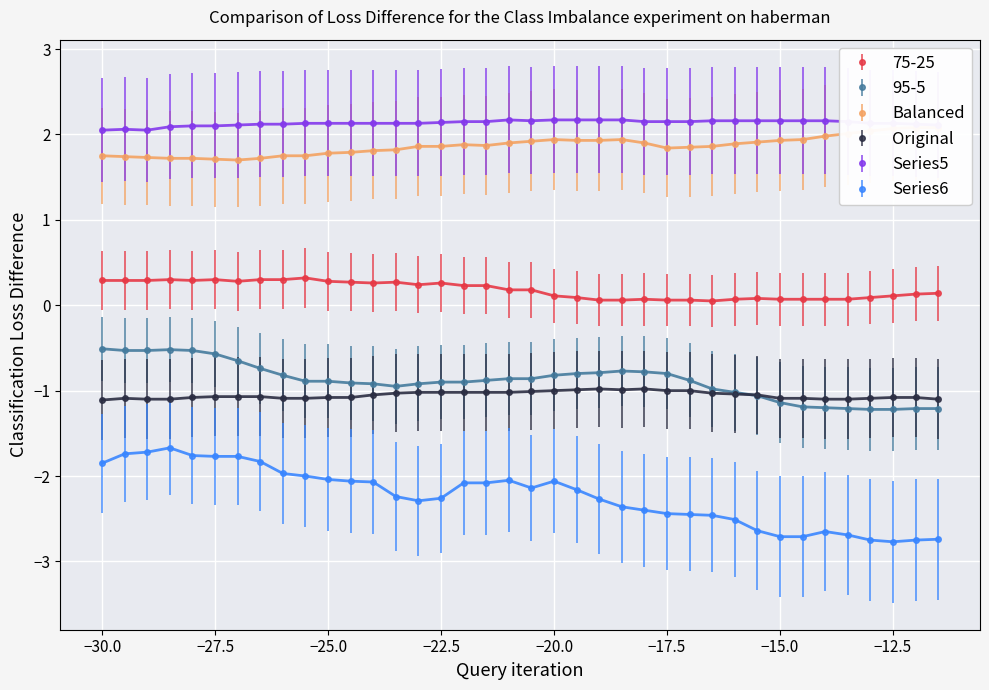

What is the label of the 36th point from the left?

-12.5